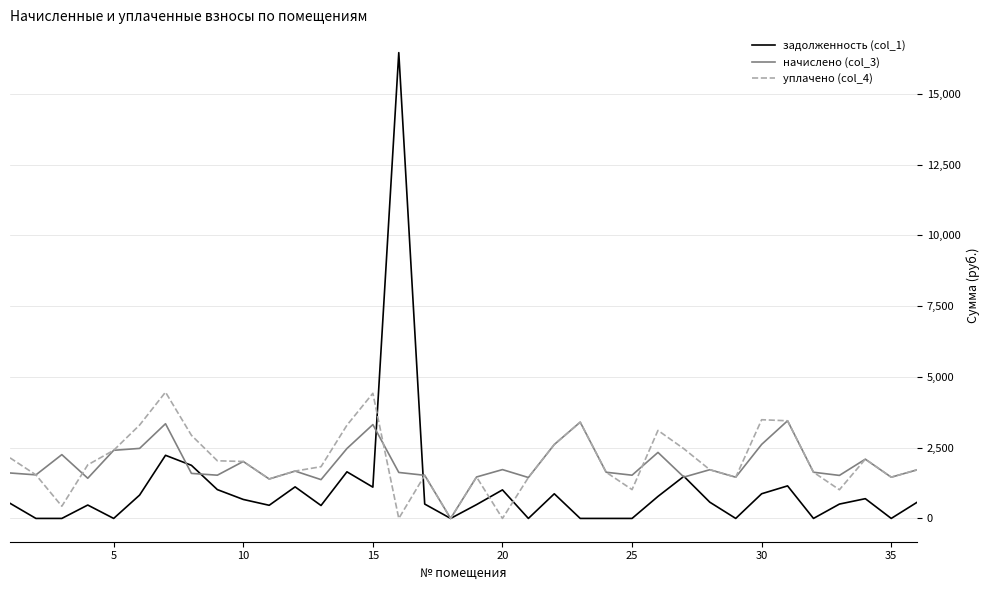

Which series has the largest range (max minus min)?

задолженность (col_1)